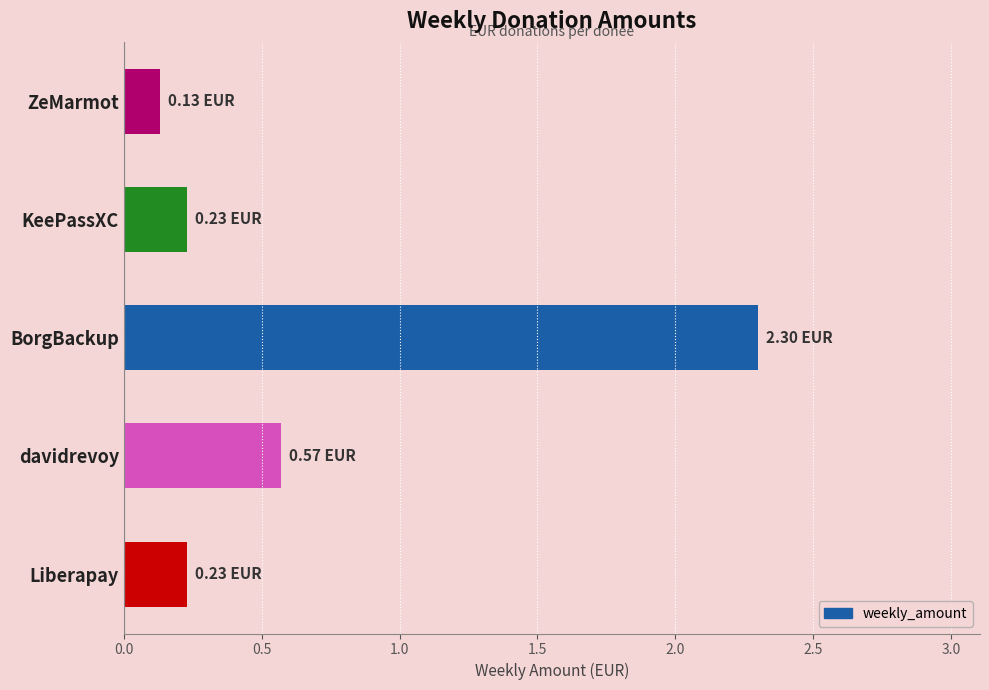

Which label corresponds to the largest value in the chart?

BorgBackup